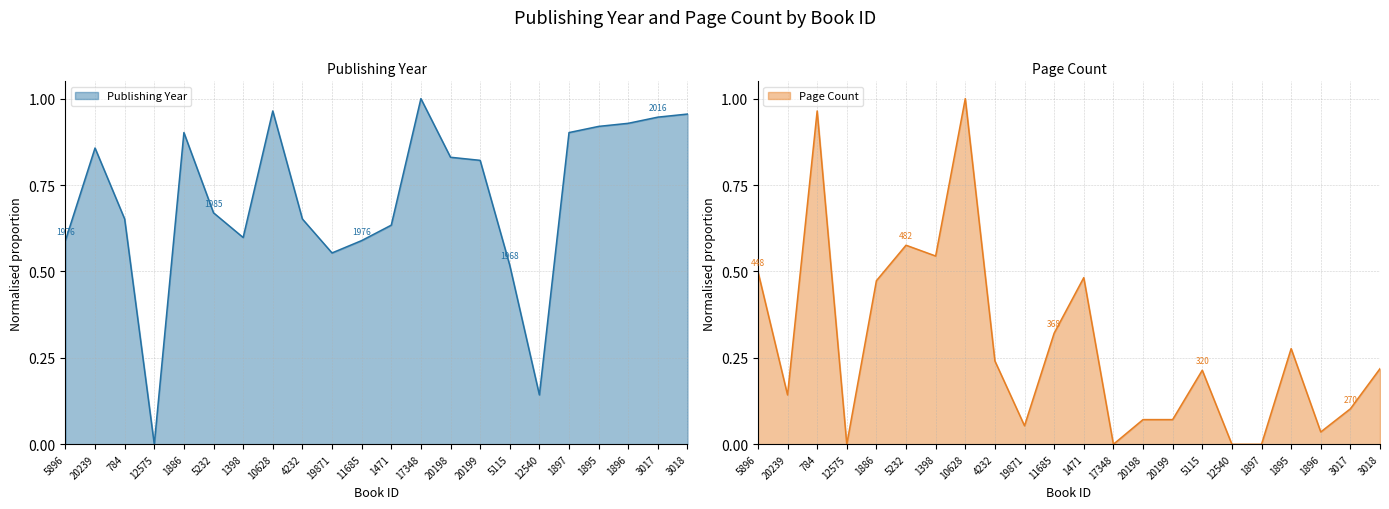

What is the greatest value displayed?

1.0